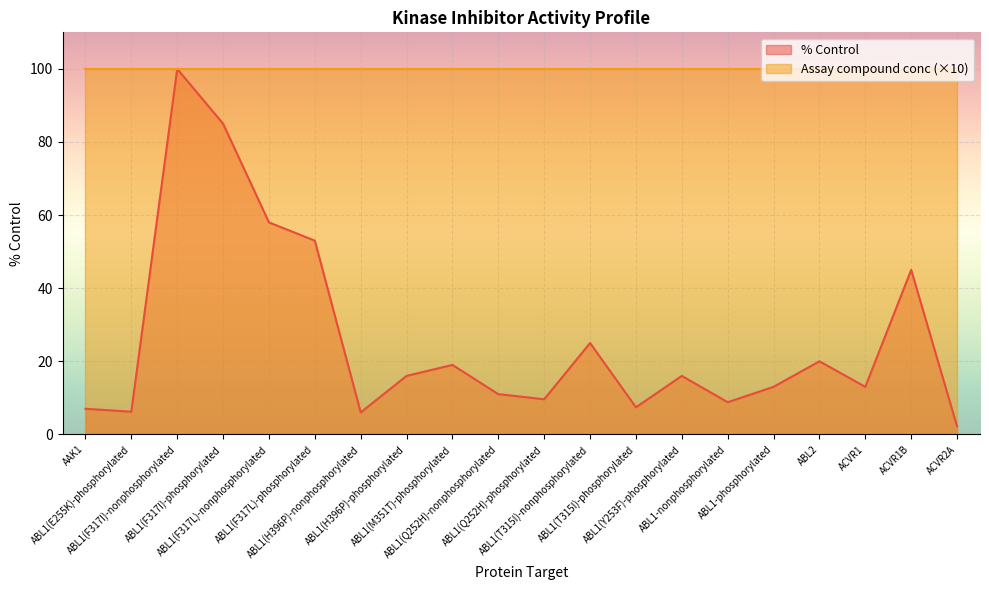

Count the number of data series in this chart.

2